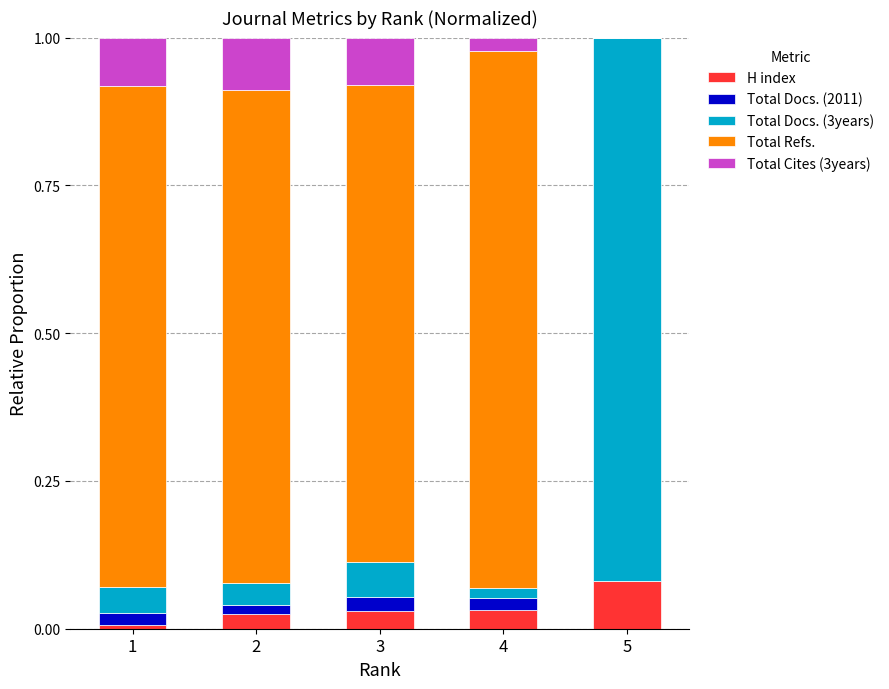

How many series are shown in this chart?

5